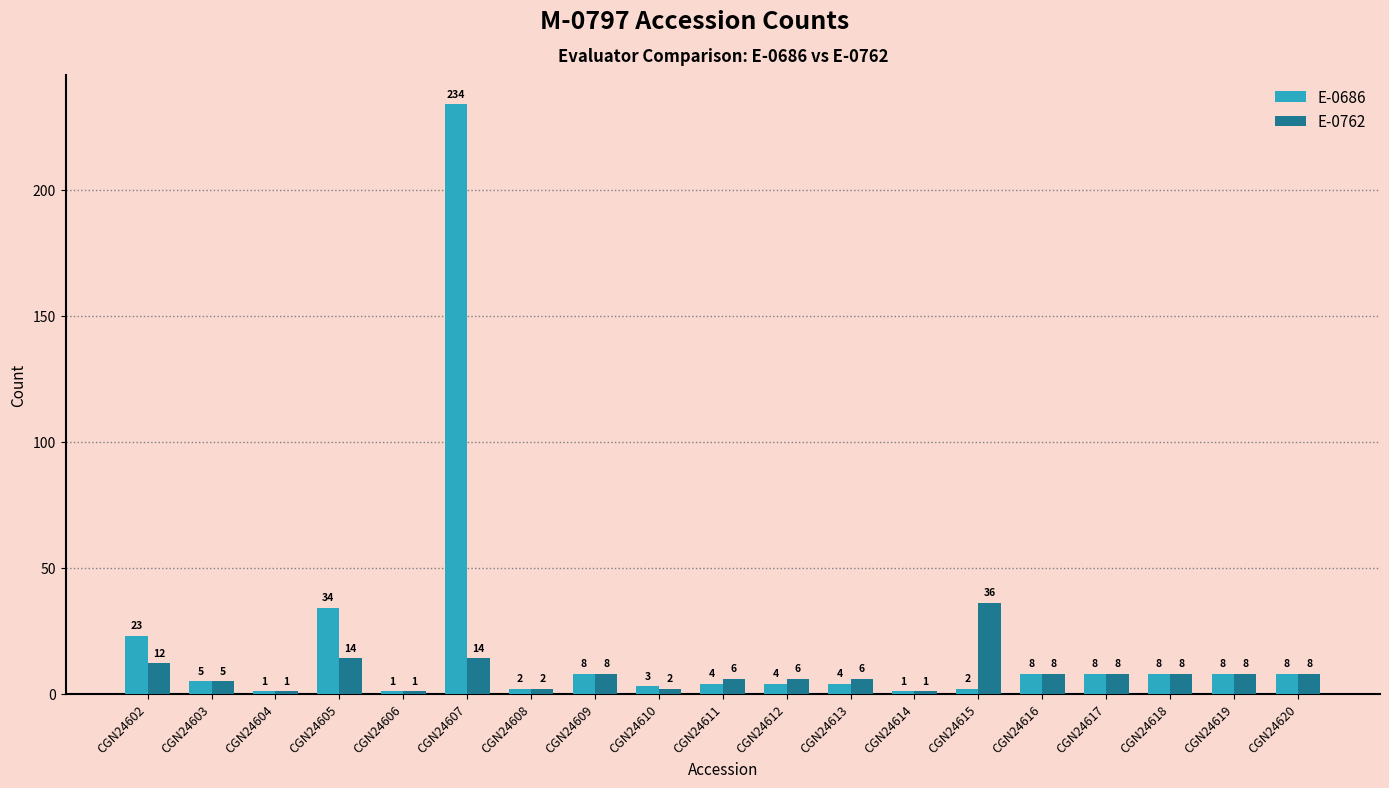

What is the value of the E-0686 bar at the 19th from the left?

8